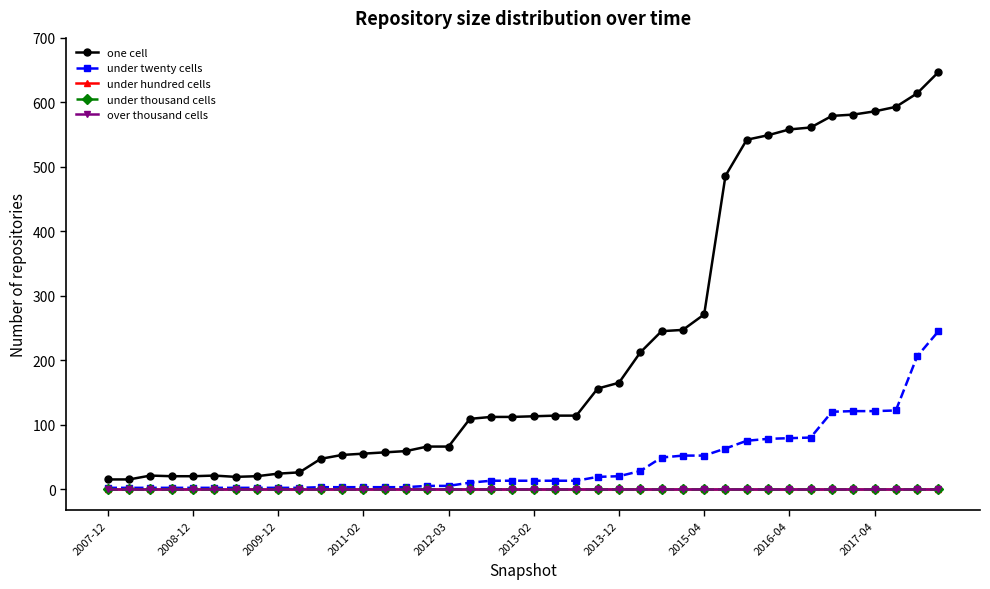

Which category has the lowest value in the under hundred cells series?

2007-12